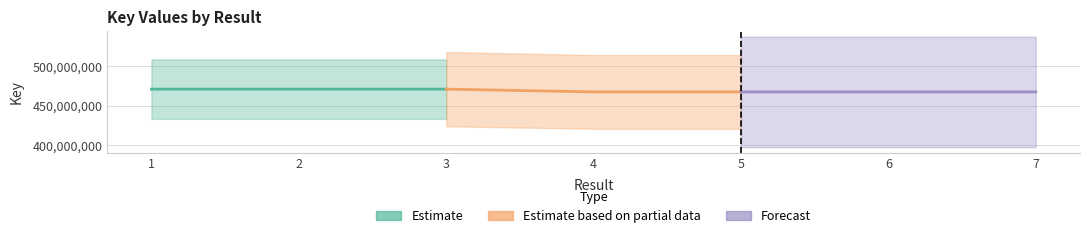

What is the sum of all Forecast values?

1402903377